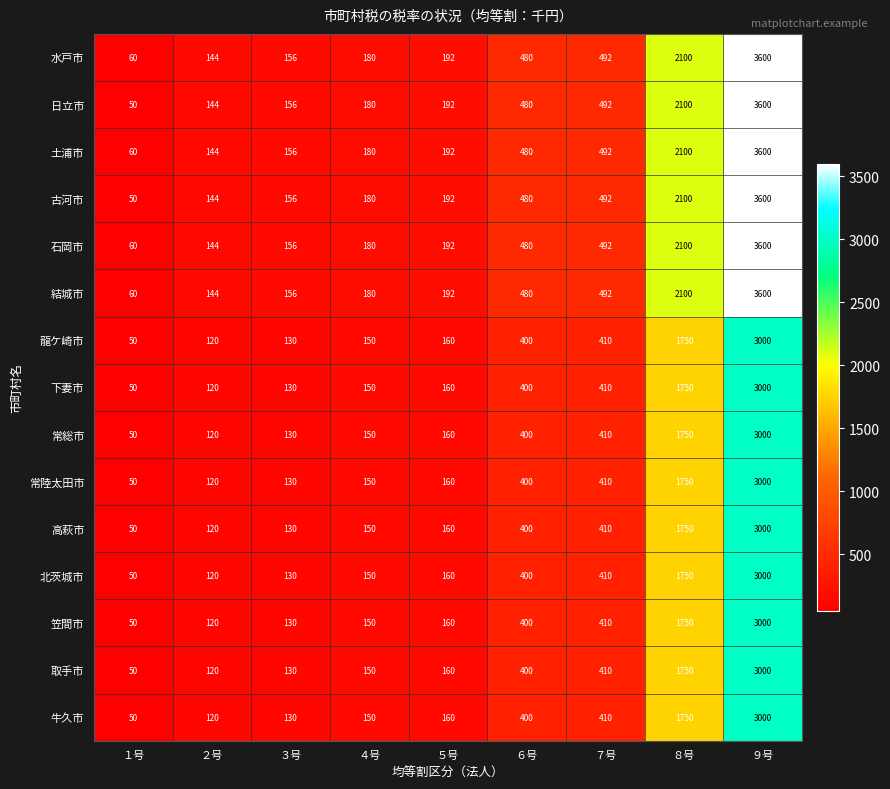

What is the approximate value of 石岡市 at １号, to the nearest 50?

50